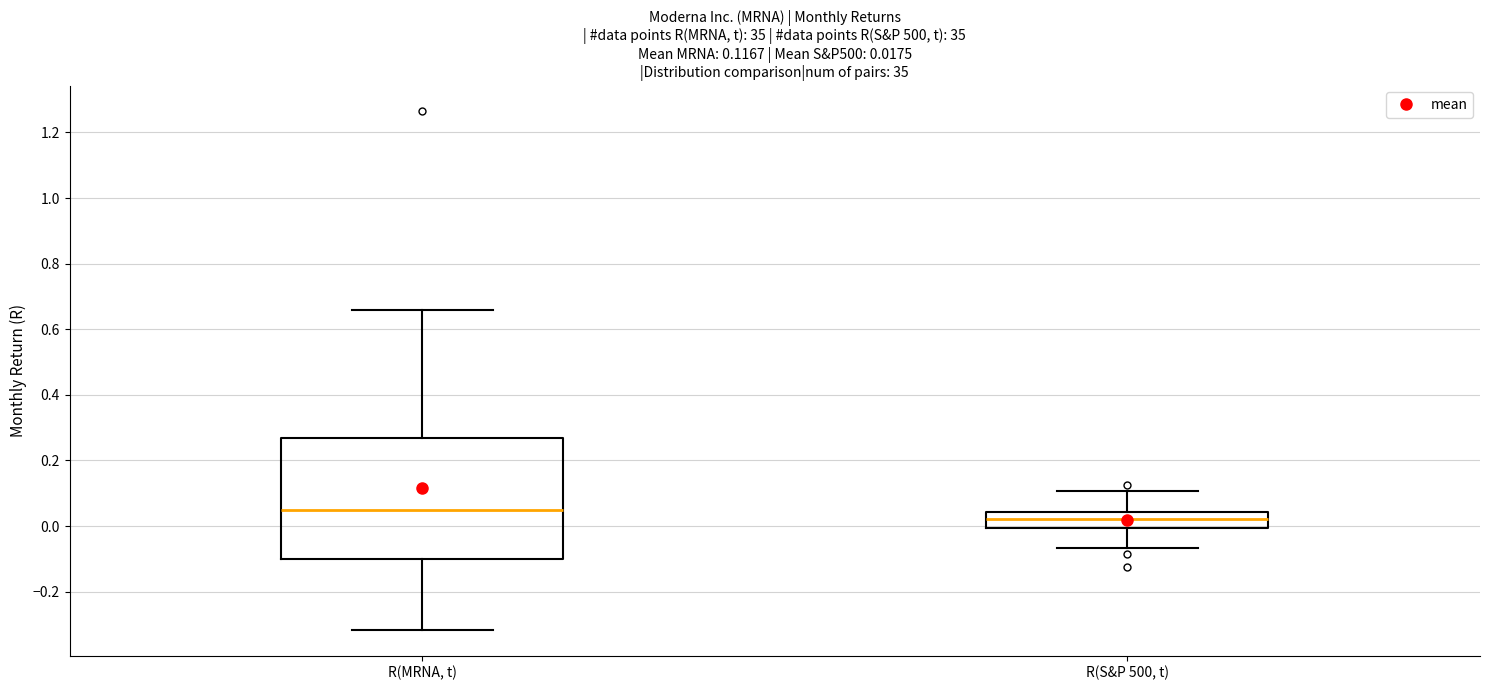

Which box is the tallest, from its lower edge to its upper edge?

R(MRNA, t)